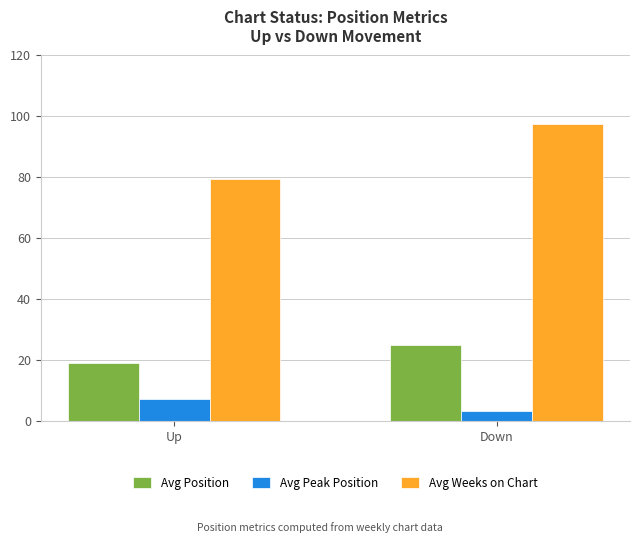

What is the difference between the Avg Peak Position values at Down and Up?

3.7